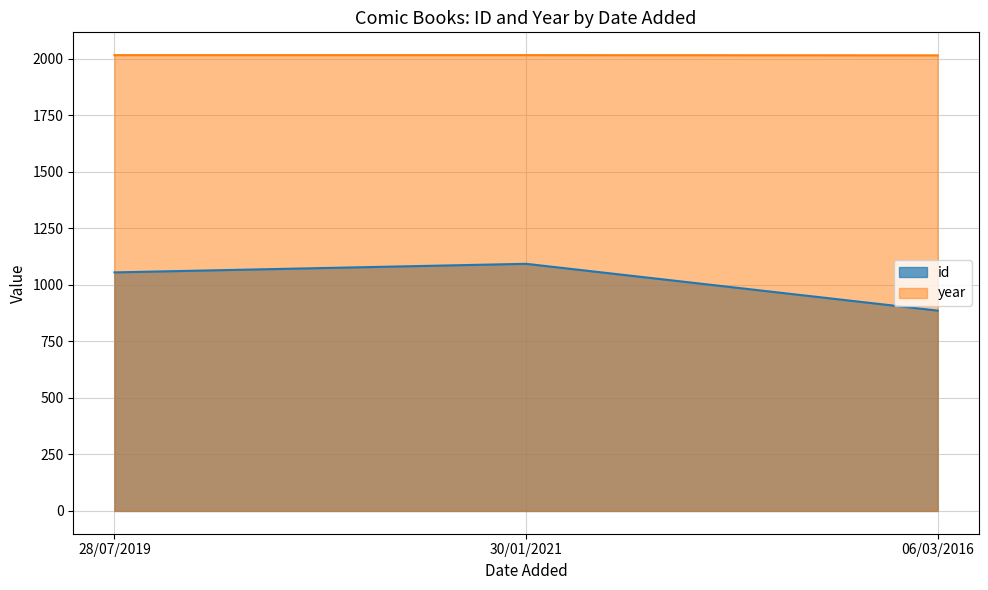

At which label is year closest to 2015?

06/03/2016